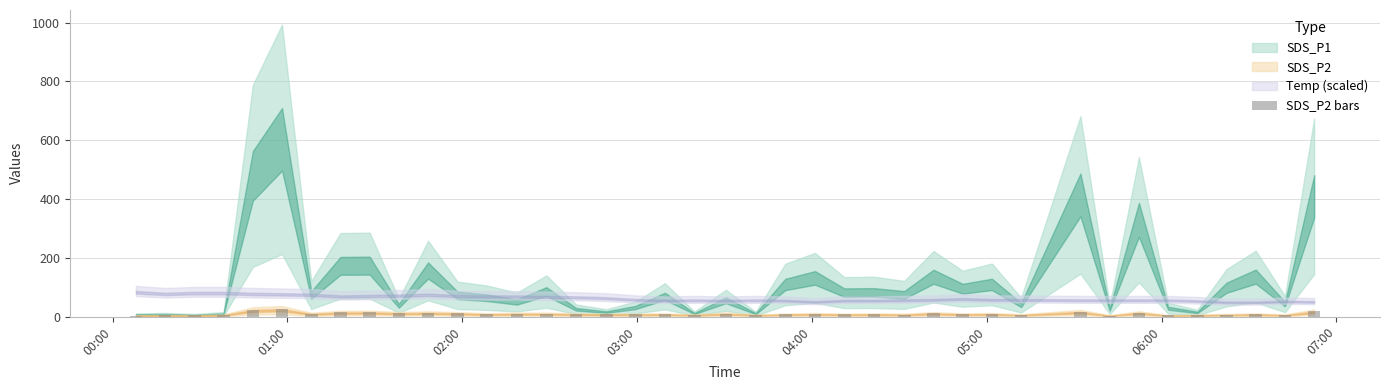

How many values are below 7?

13